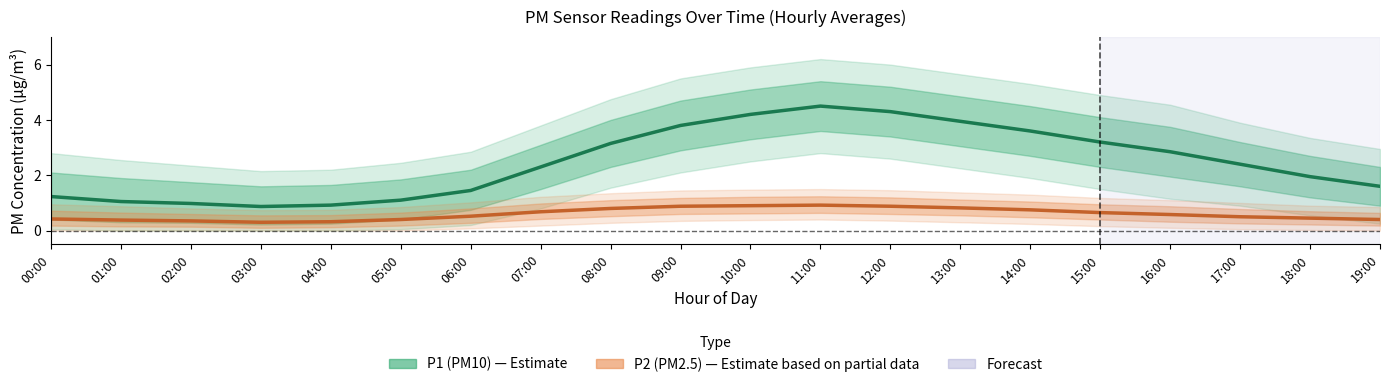

True or false: P2 (PM2.5) and P1 (PM10) intersect in this chart.

False